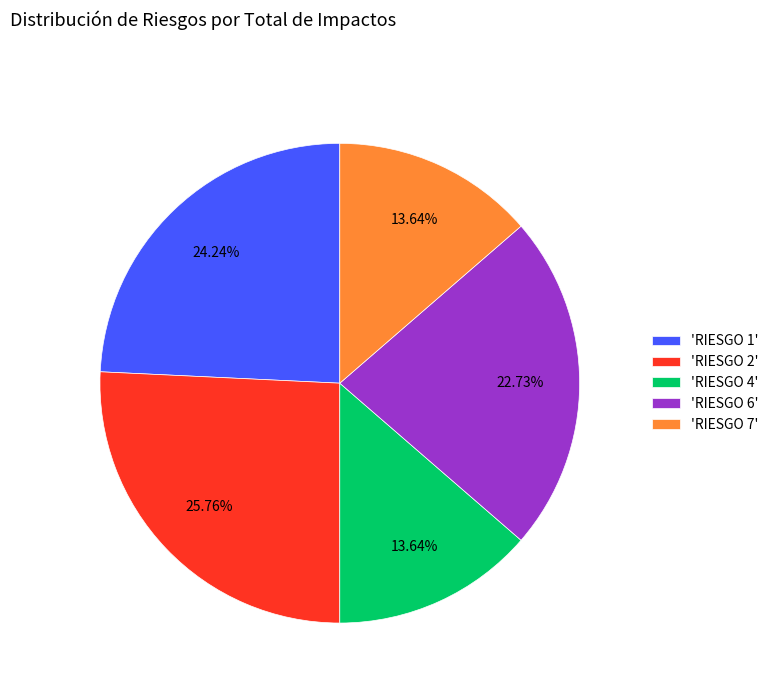

What is the ratio of the value at 'RIESGO 6' to the value at 'RIESGO 7'?

1.7